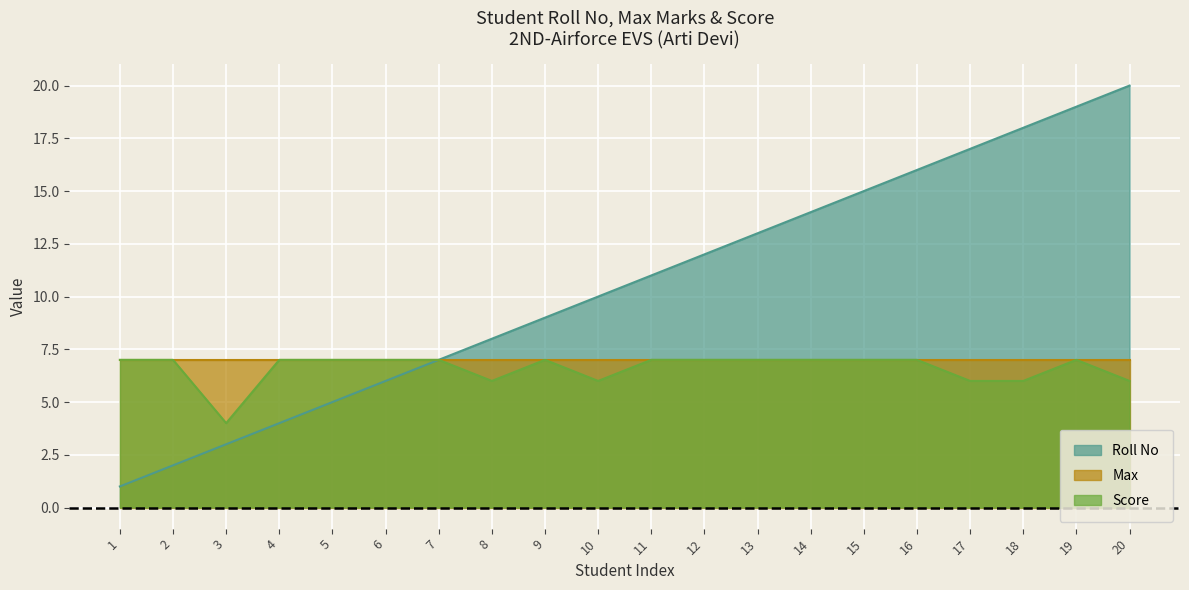

At which category is the sum across all series the highest?

19